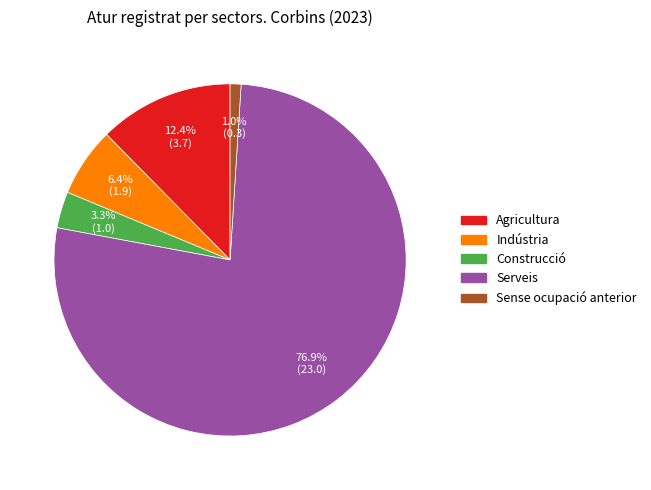

To the nearest percent, what percentage of the pie is Sense ocupació anterior?

1%